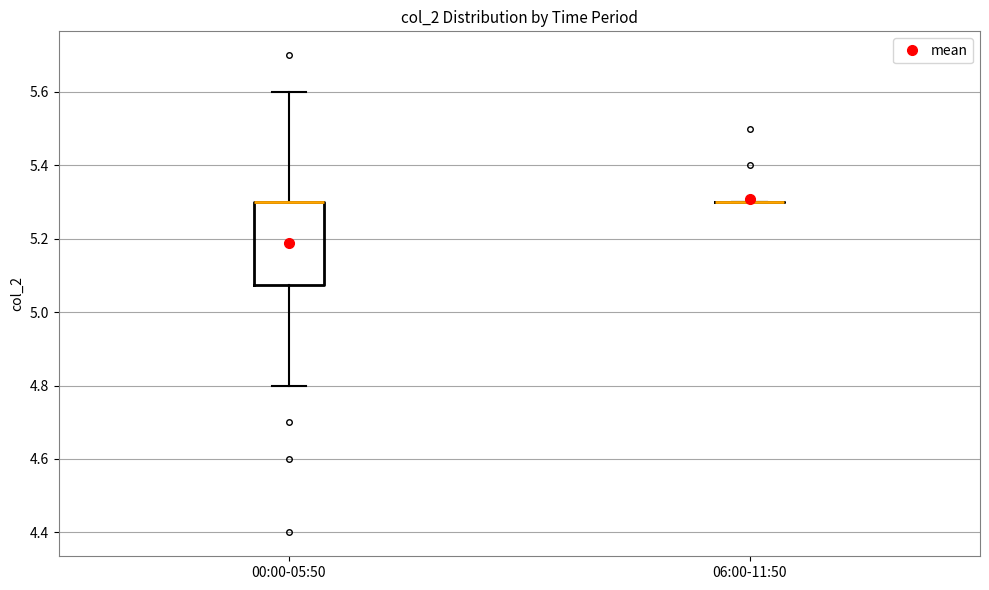

Reading left to right, read every box against the y-axis: the position of its median line, the range the box covers, and the ends of its whiskers. The values are not printed on the chart, so give them approximately, as read against the axis.

00:00-05:50: median 5.30 (drawn on the box's upper edge), box 5.08 to 5.30, whiskers 4.80 to 5.60
06:00-11:50: box collapsed to a line at 5.30, whiskers 5.30 to 5.30